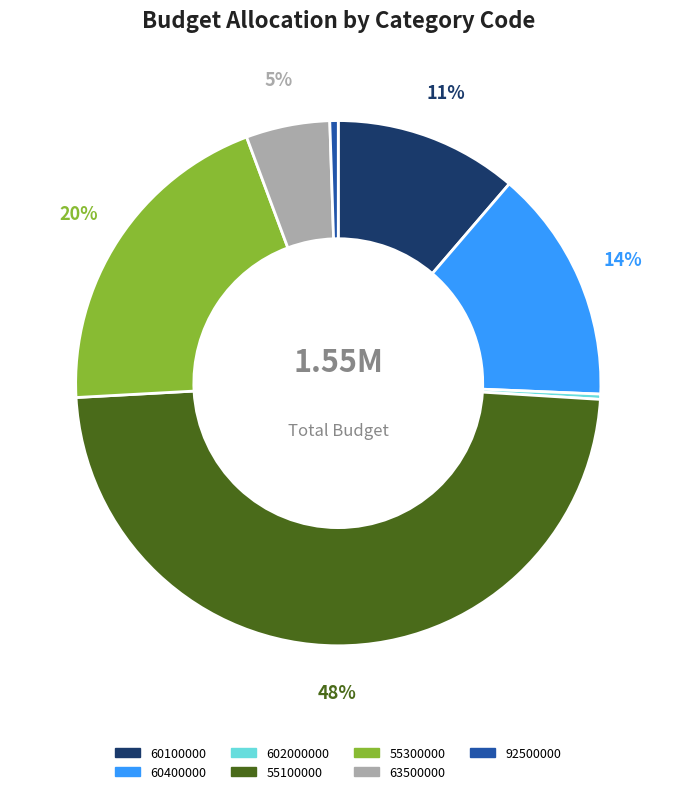

To the nearest percent, what percentage of the pie is 55100000?

48%